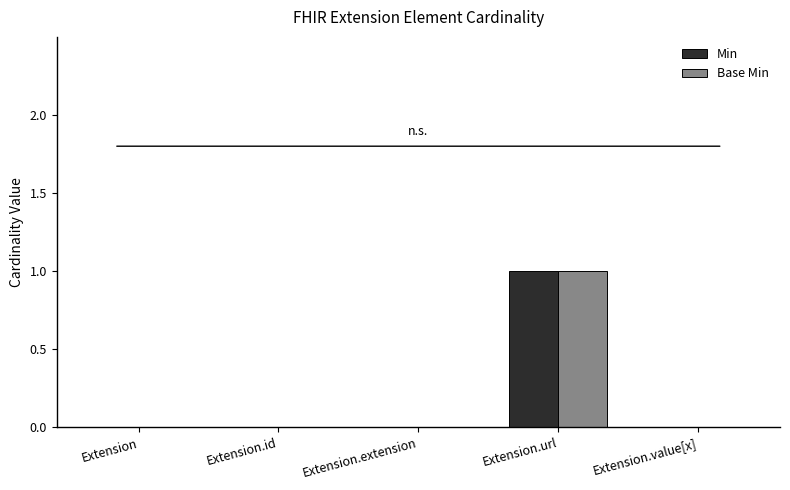

At which label does Base Min reach its peak?

Extension.url